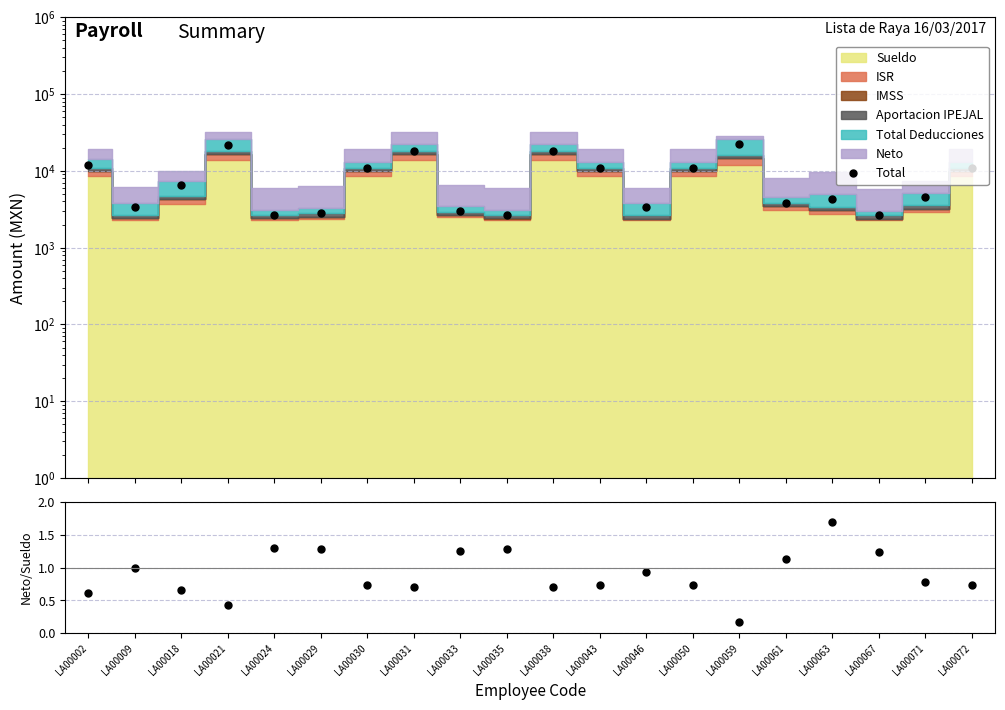

True or false: Neto/Sueldo and Total cross at least once.

False